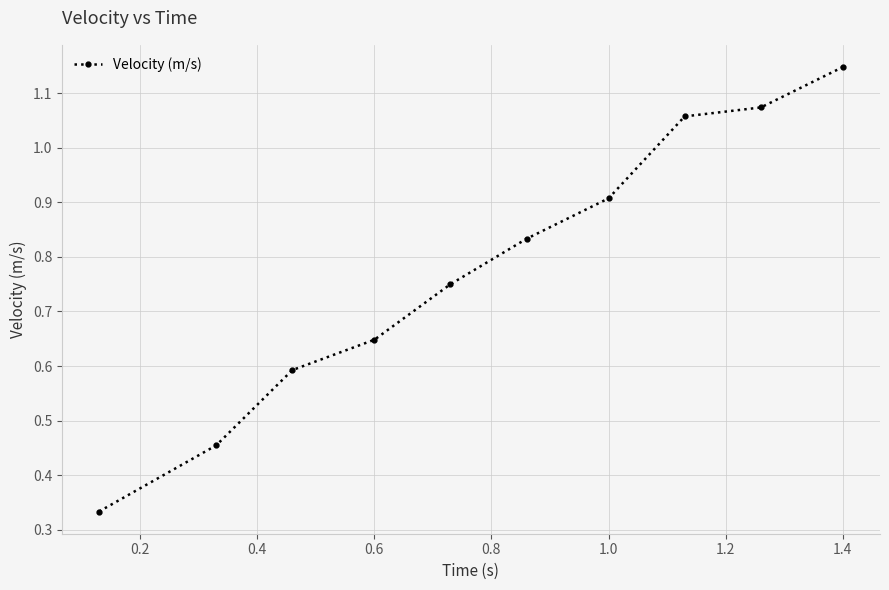

What is the sum of all values?

7.8